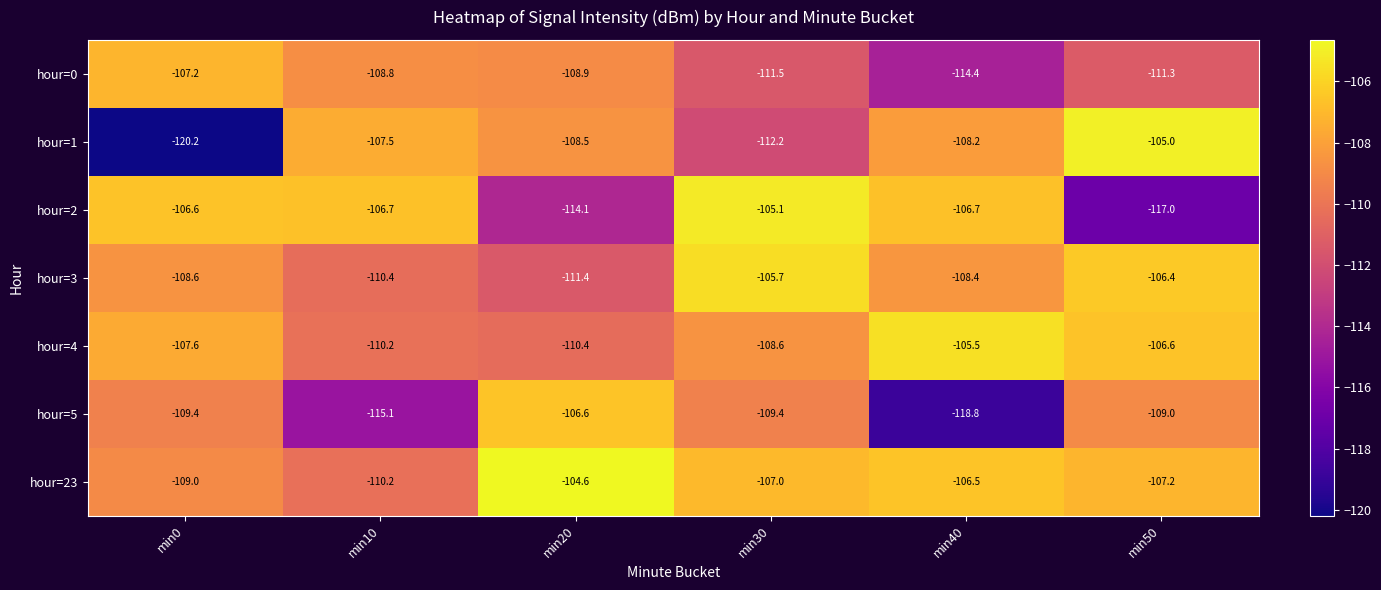

What is the approximate value of hour=23 at min40?

-106.5